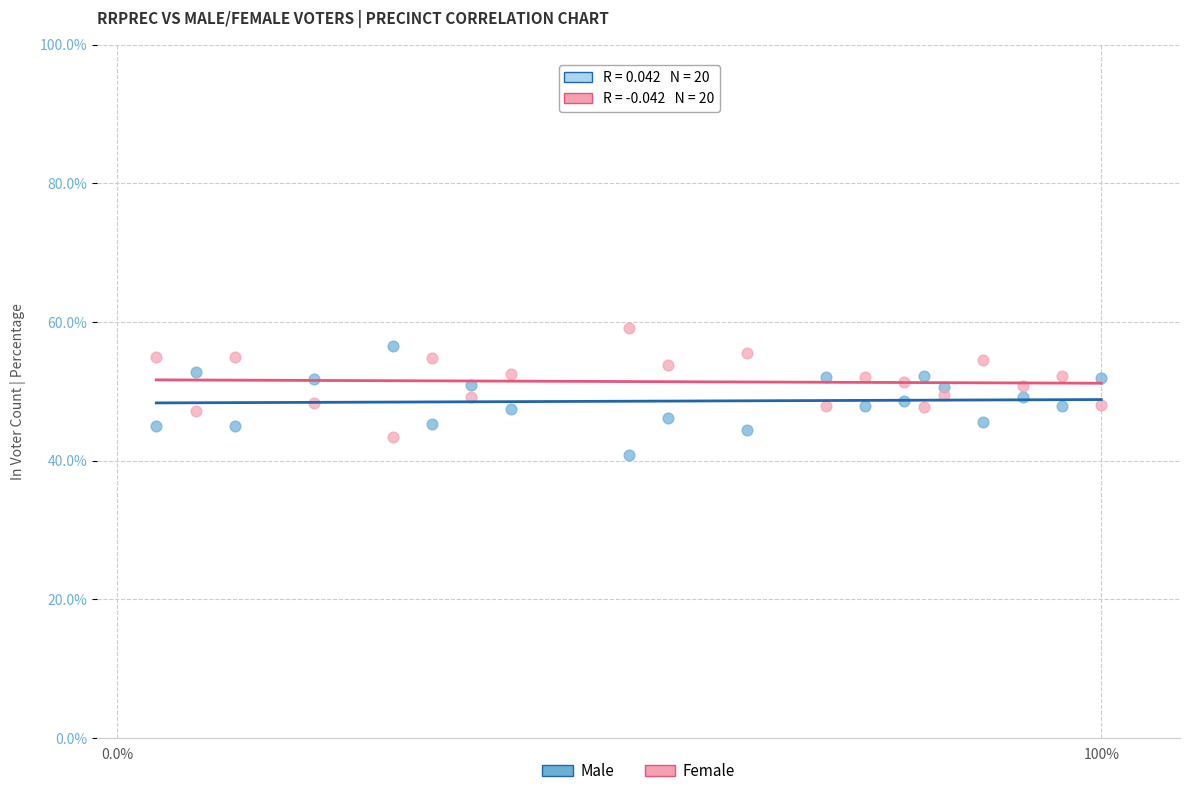

Which series reaches the minimum Y coordinate?

Male